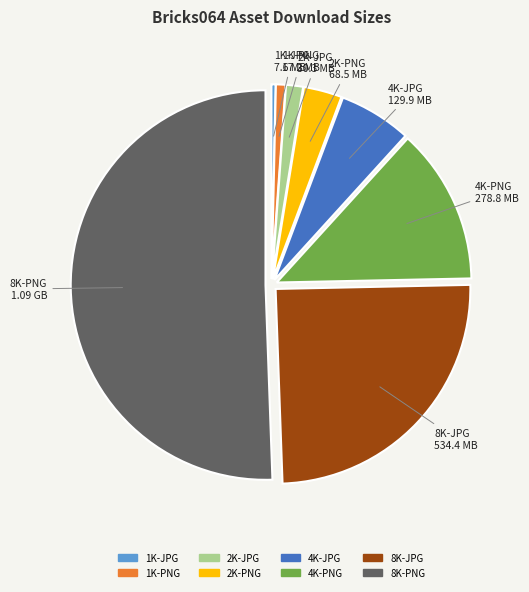

Between 4K-JPG and 4K-PNG, which is larger?

4K-PNG